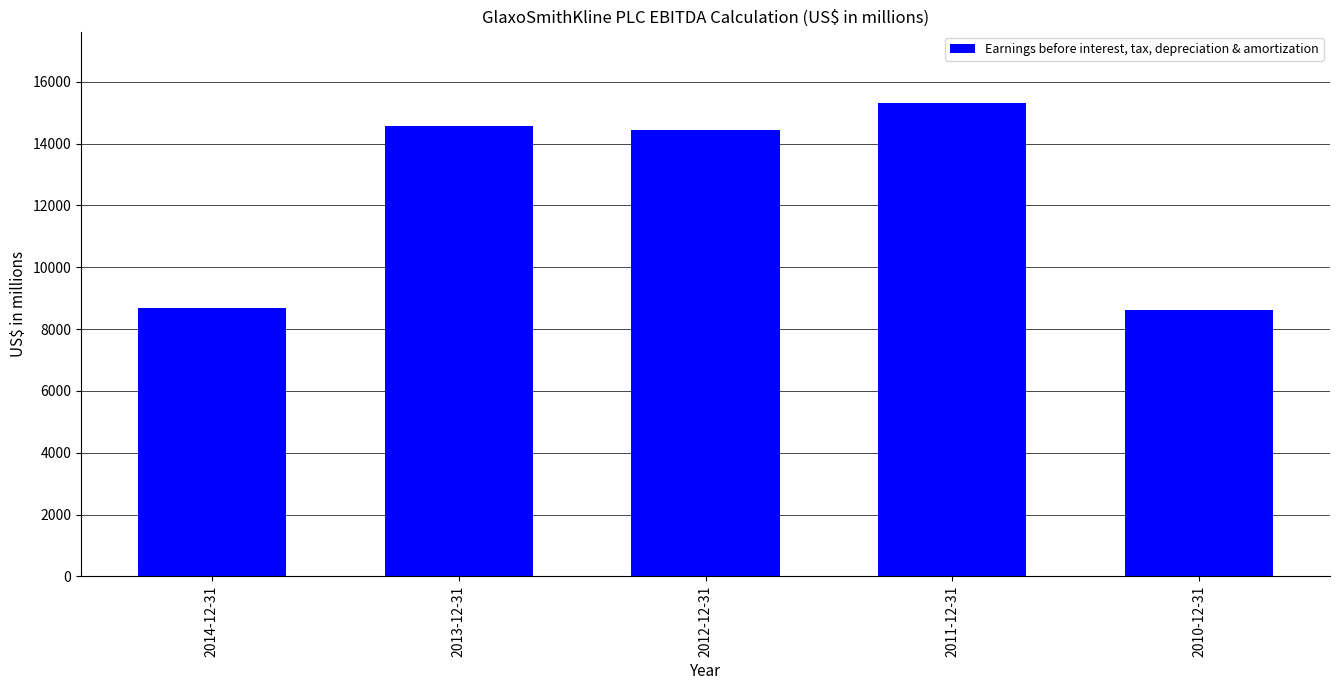

What is the value of the 5th bar from the left?

8624